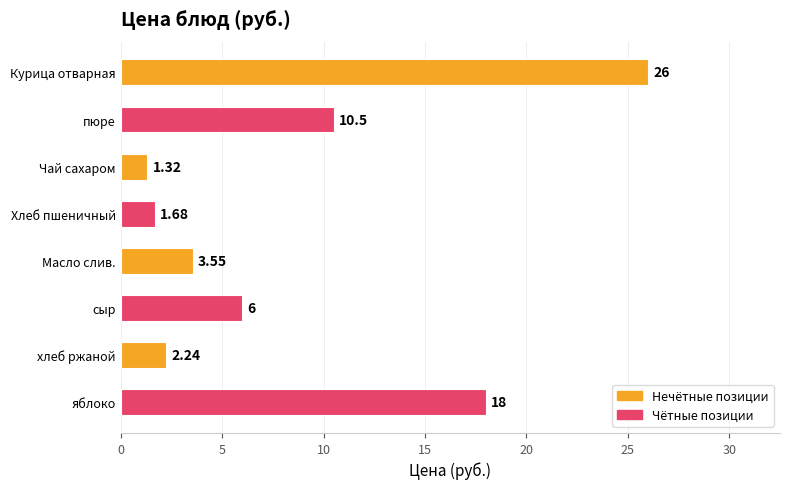

Where is the data nearest to the value 13?

пюре